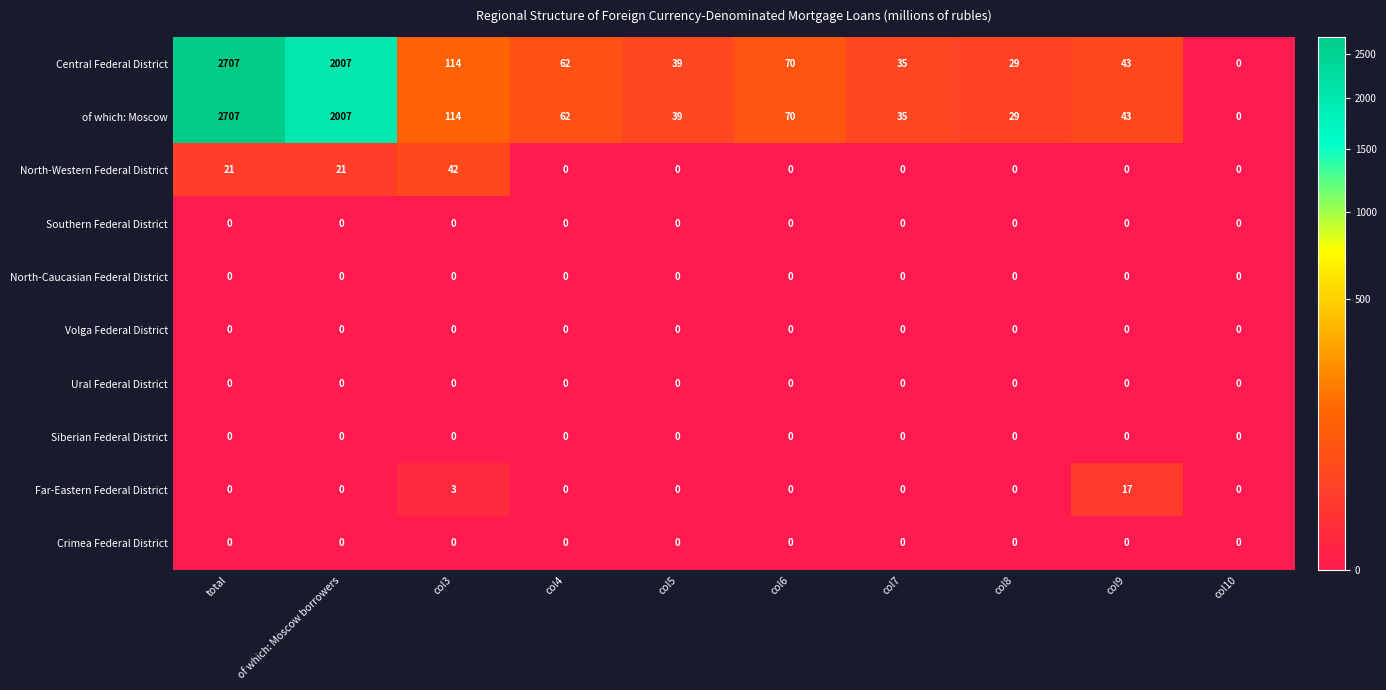

The value of Far-Eastern Federal District at col3 is 4. True or false?

False